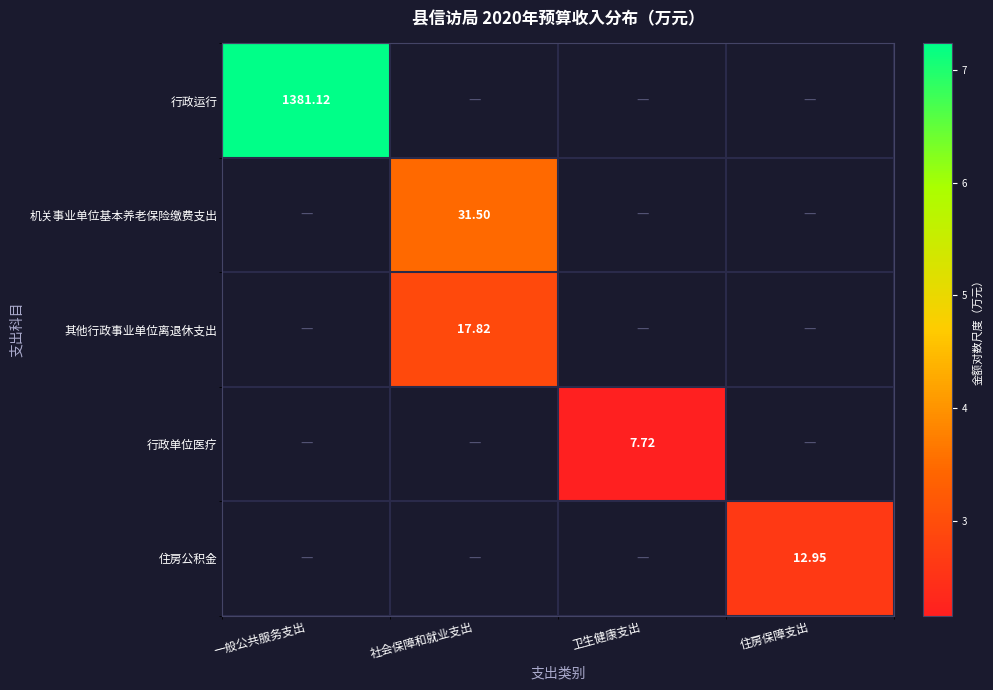

Is the value of 行政运行 at 一般公共服务支出 greater than the value of 其他行政事业单位离退休支出 at 社会保障和就业支出?

Yes